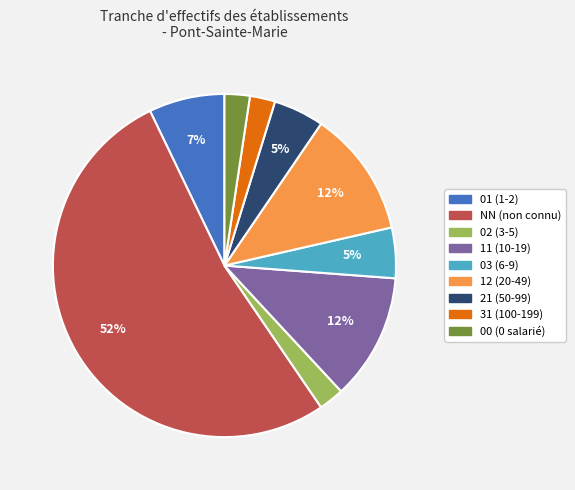

To the nearest percent, what is the average slice percentage?

11%